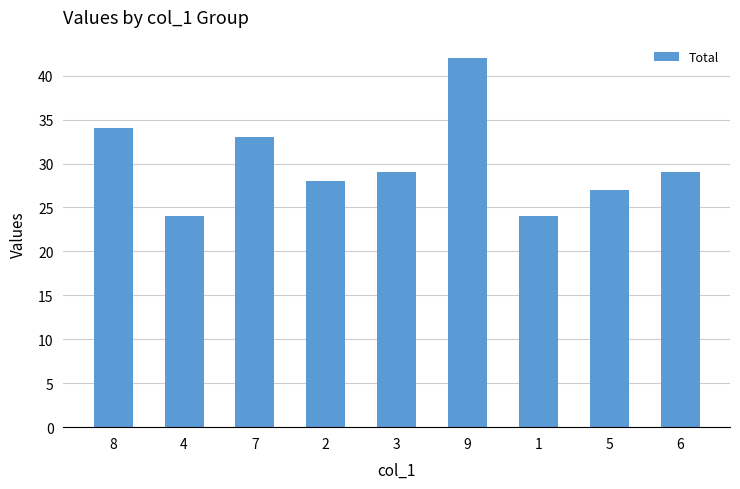

The value at 3 is 10. True or false?

False